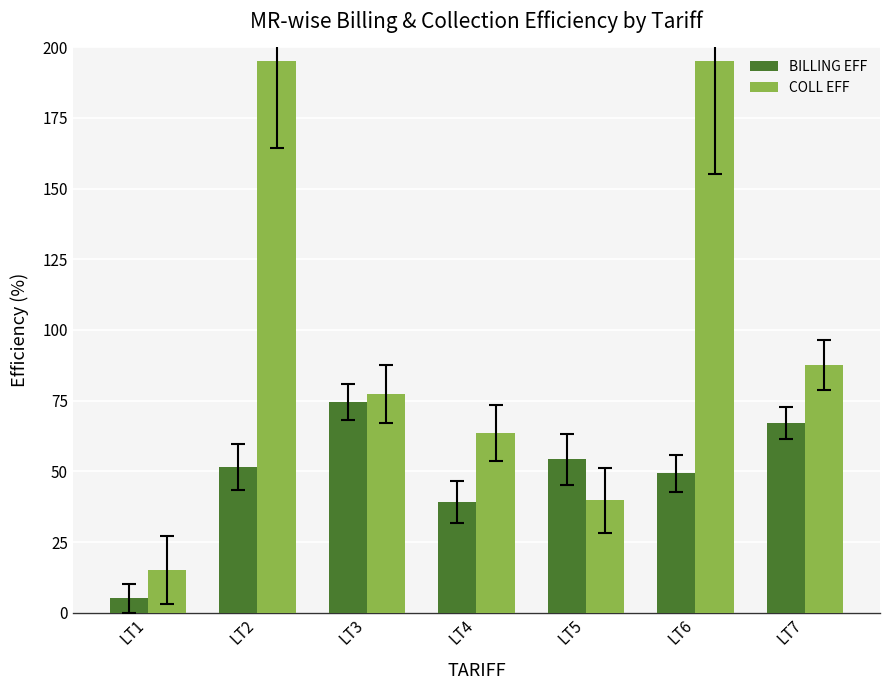

What is the highest value of the BILLING EFF series?

74.5